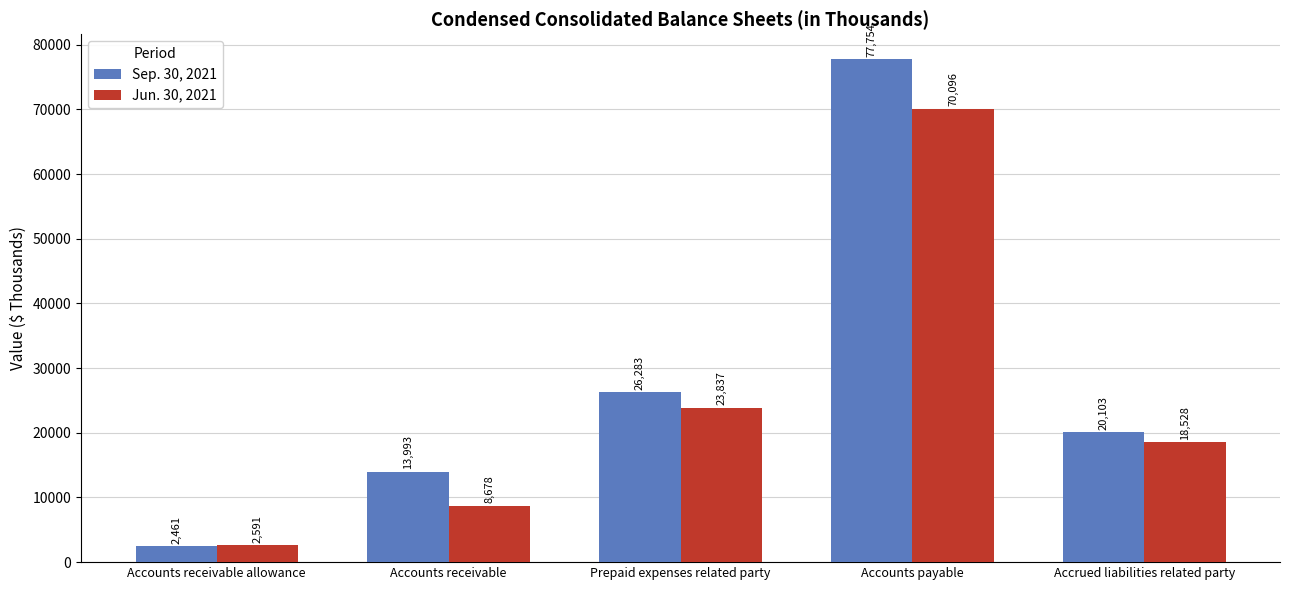

Does the chart contain any negative values?

No